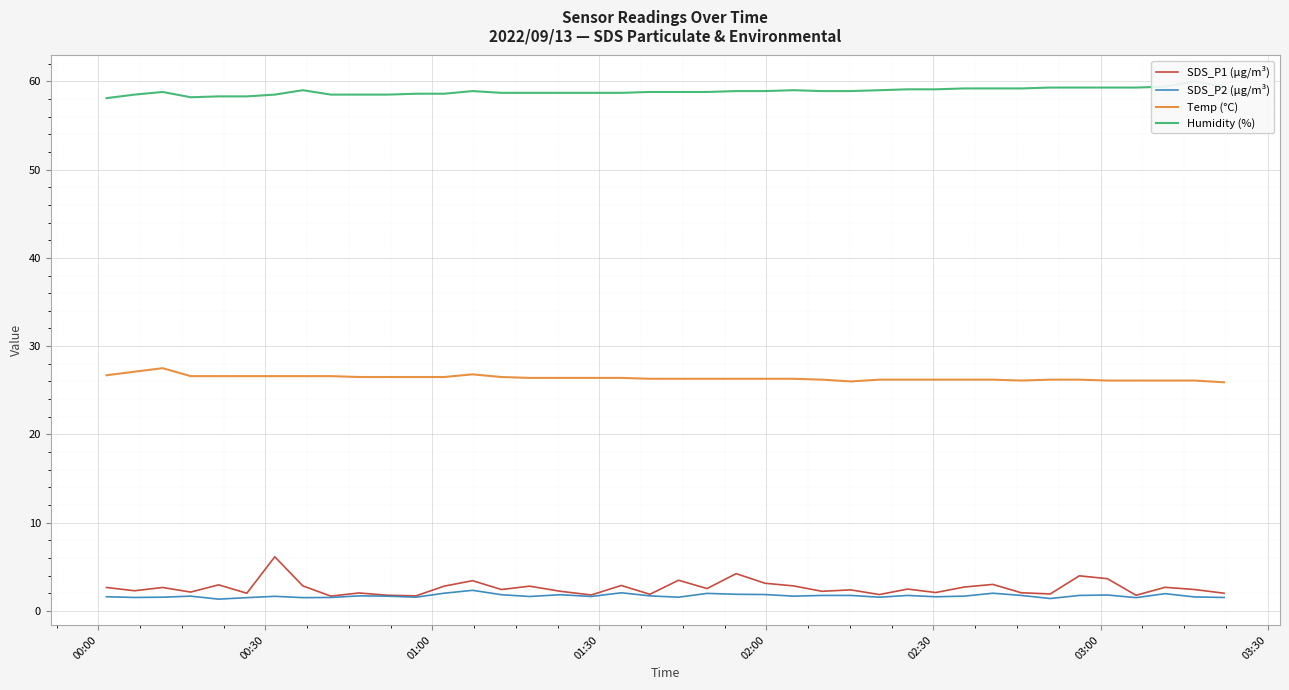

True or false: SDS_P2 (µg/m³) and Temp (°C) intersect in this chart.

False